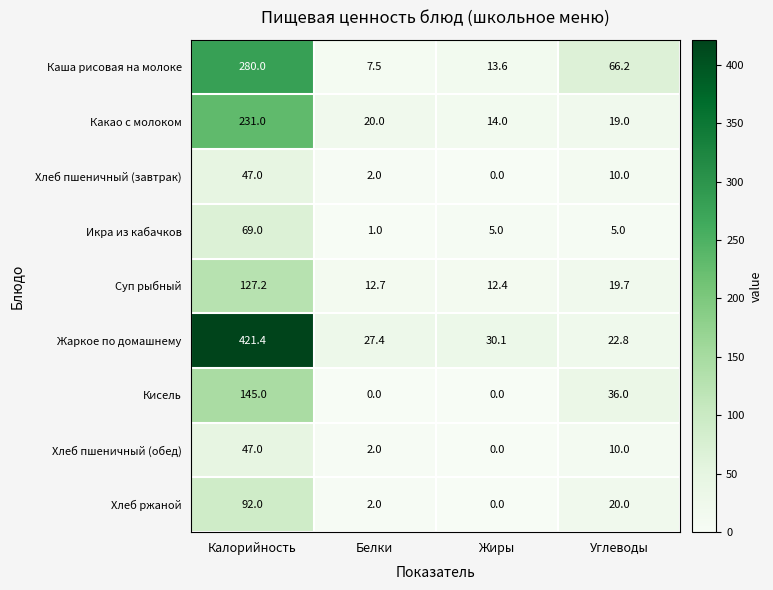

Which series changed the most between Жиры and Углеводы?

Каша рисовая на молоке